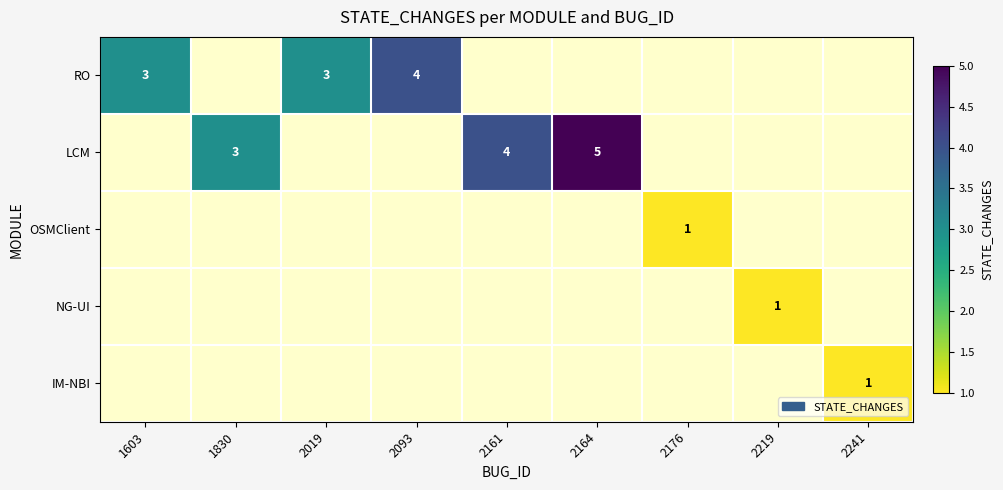

The RO series shows 4 at 2093. True or false?

True